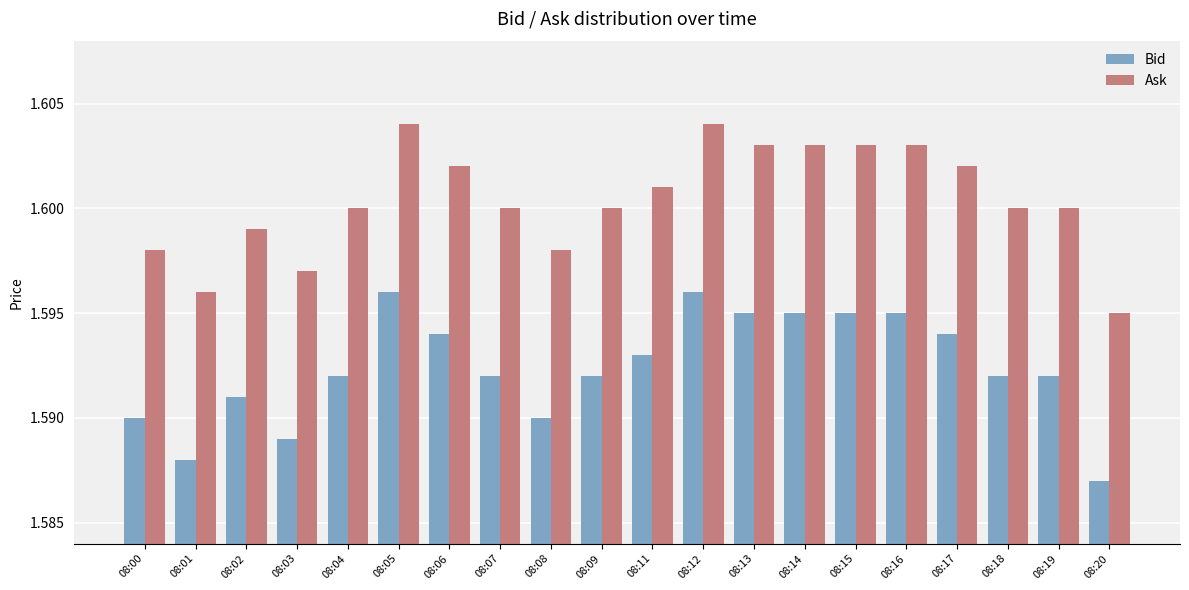

Rank the series at 08:14 from lowest to highest value.

Bid, Ask